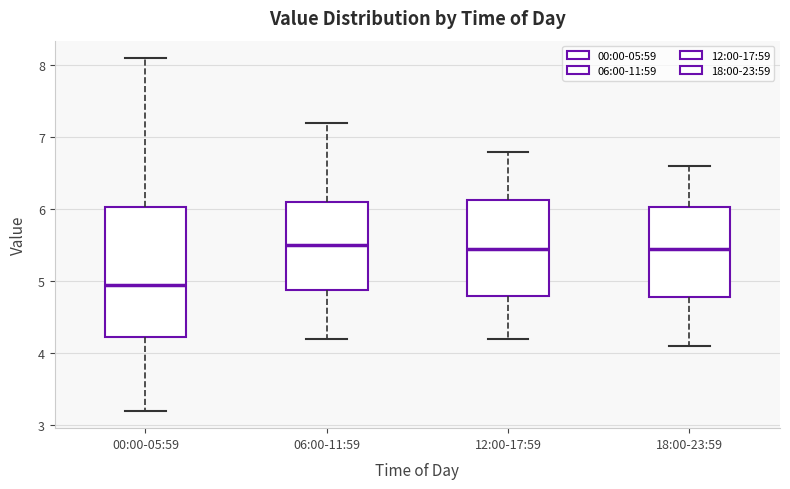

Reading left to right, read every box against the y-axis: the position of its median line, the range the box covers, and the ends of its whiskers. The values are not printed on the chart, so give them approximately, as read against the axis.

00:00-05:59: median 5.0, box 4.2 to 6.0, whiskers 3.2 to 8.1
06:00-11:59: median 5.5, box 4.9 to 6.1, whiskers 4.2 to 7.2
12:00-17:59: median 5.5, box 4.8 to 6.1, whiskers 4.2 to 6.8
18:00-23:59: median 5.5, box 4.8 to 6.0, whiskers 4.1 to 6.6